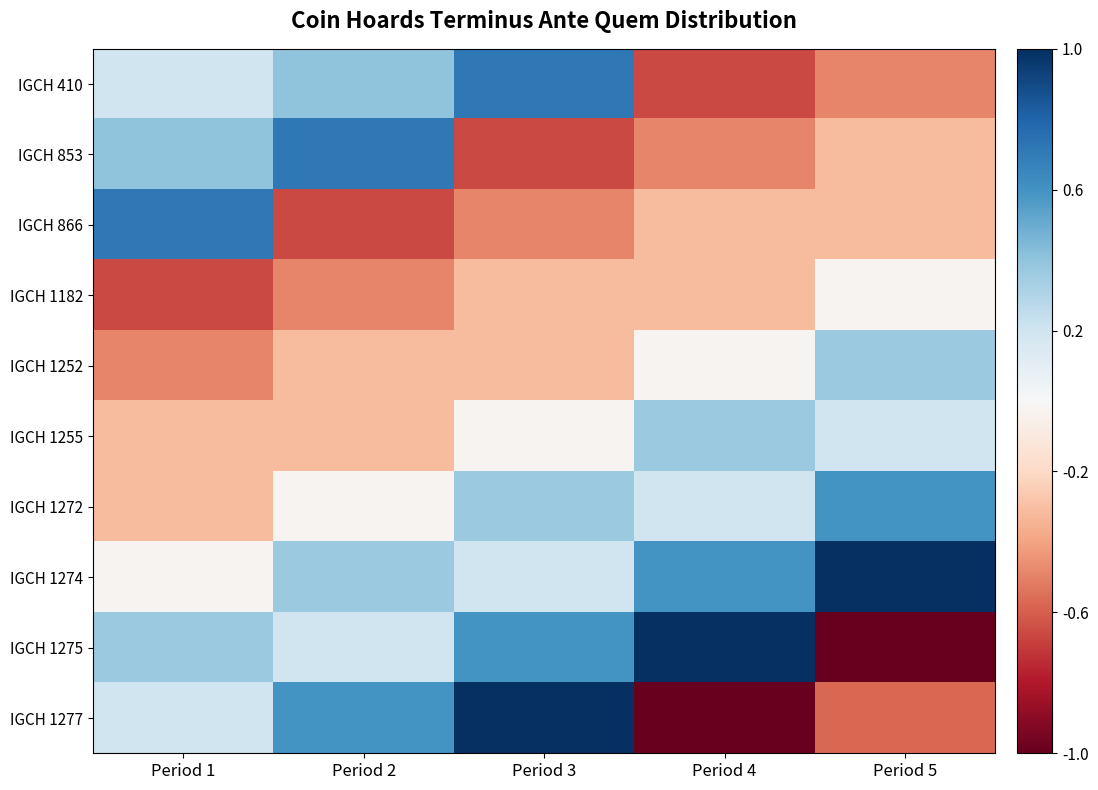

Reading right to left, what are all the values shown in this chart?

IGCH 410: Period 5=-0.5	Period 4=-0.7	Period 3=0.7	Period 2=0.4	Period 1=0.2
IGCH 853: Period 5=-0.3	Period 4=-0.5	Period 3=-0.7	Period 2=0.7	Period 1=0.4
IGCH 866: Period 5=-0.3	Period 4=-0.3	Period 3=-0.5	Period 2=-0.7	Period 1=0.7
IGCH 1182: Period 5=-0.0	Period 4=-0.3	Period 3=-0.3	Period 2=-0.5	Period 1=-0.7
IGCH 1252: Period 5=0.4	Period 4=-0.0	Period 3=-0.3	Period 2=-0.3	Period 1=-0.5
IGCH 1255: Period 5=0.2	Period 4=0.4	Period 3=-0.0	Period 2=-0.3	Period 1=-0.3
IGCH 1272: Period 5=0.6	Period 4=0.2	Period 3=0.4	Period 2=-0.0	Period 1=-0.3
IGCH 1274: Period 5=1.0	Period 4=0.6	Period 3=0.2	Period 2=0.4	Period 1=-0.0
IGCH 1275: Period 5=-1.0	Period 4=1.0	Period 3=0.6	Period 2=0.2	Period 1=0.4
IGCH 1277: Period 5=-0.6	Period 4=-1.0	Period 3=1.0	Period 2=0.6	Period 1=0.2